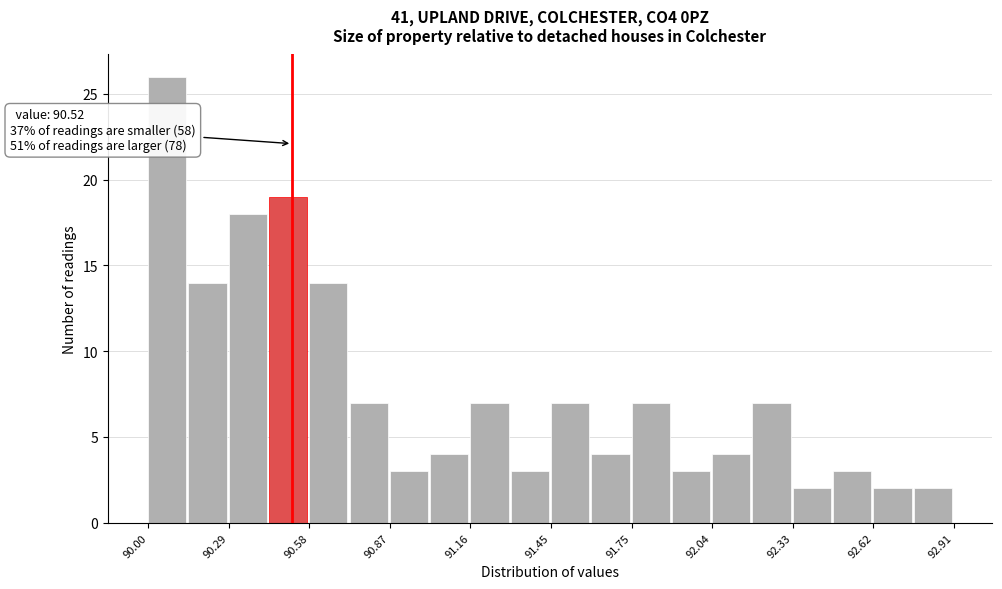

Read against the x-axis, roughly where is the centre of the tallest bar?

90.05